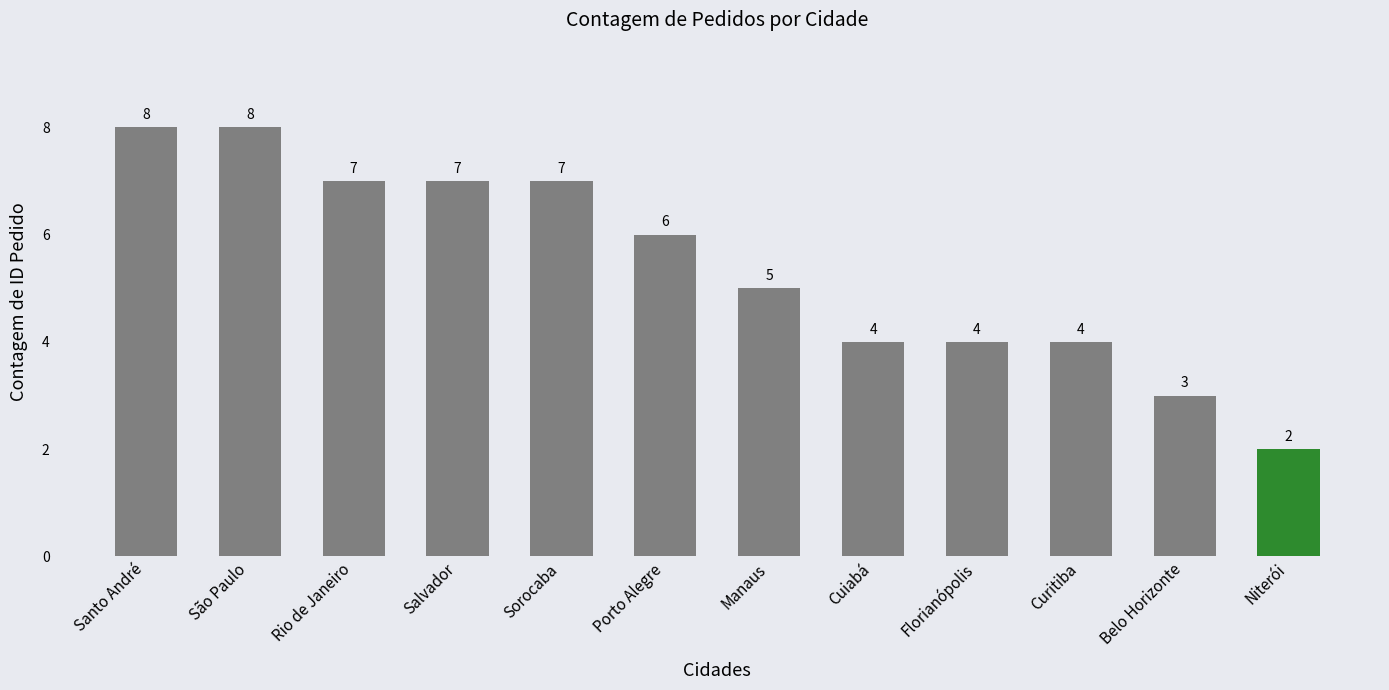

What is the average value?

5